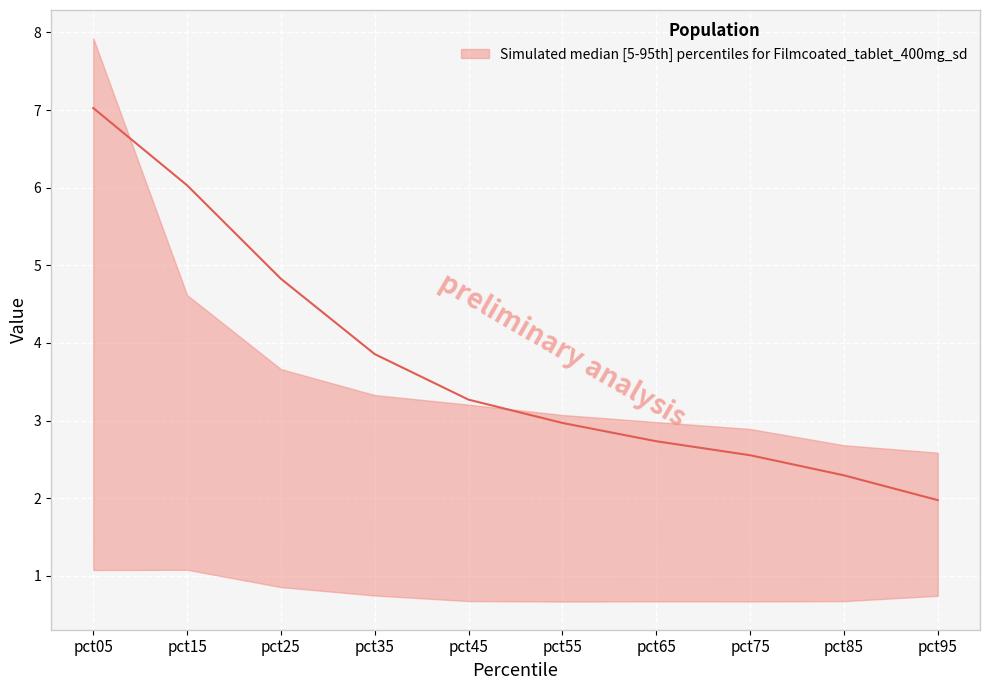

What is the spread (max minus min) of values at pct35?

3.1